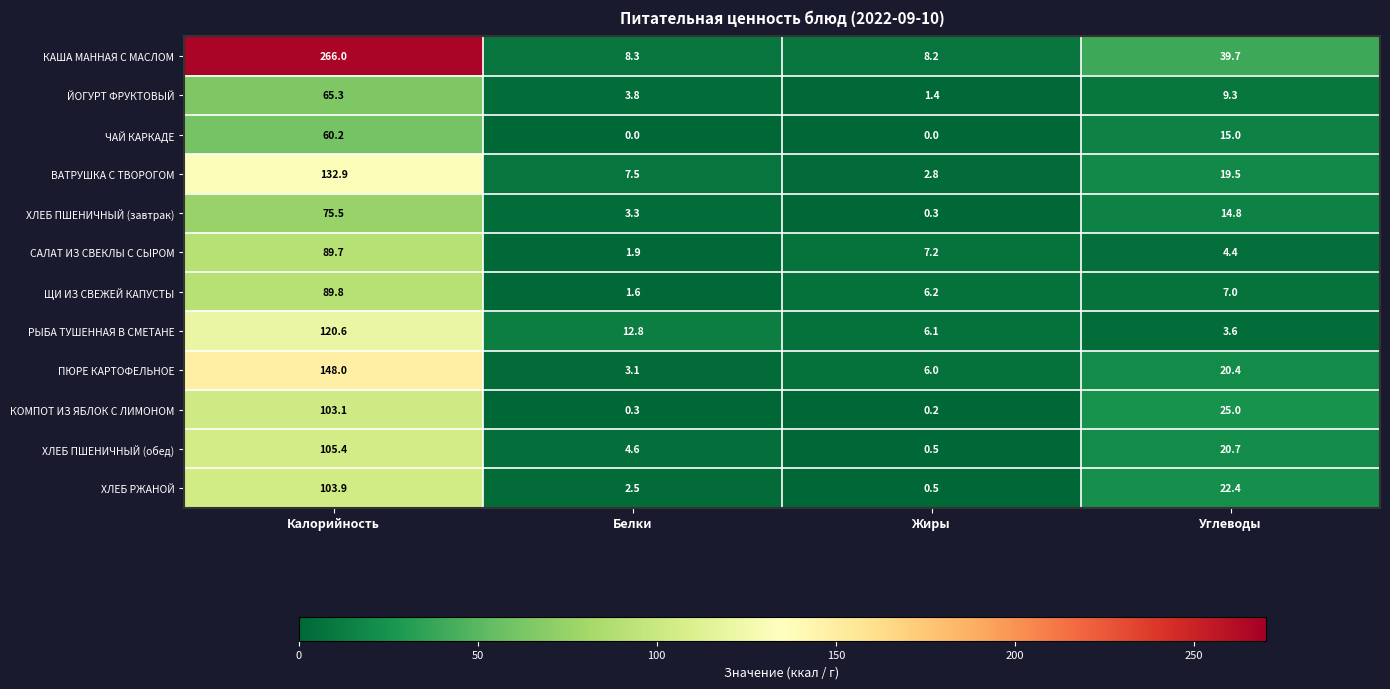

At which label does ЙОГУРТ ФРУКТОВЫЙ first exceed 9?

Калорийность